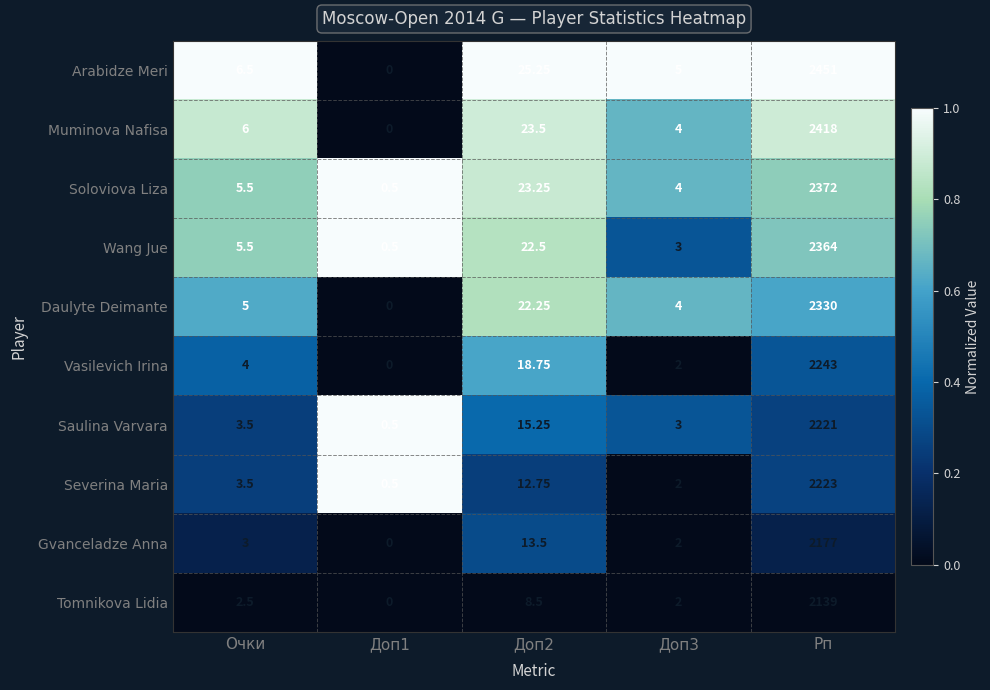

Which series has the largest total across all categories?

Arabidze Meri